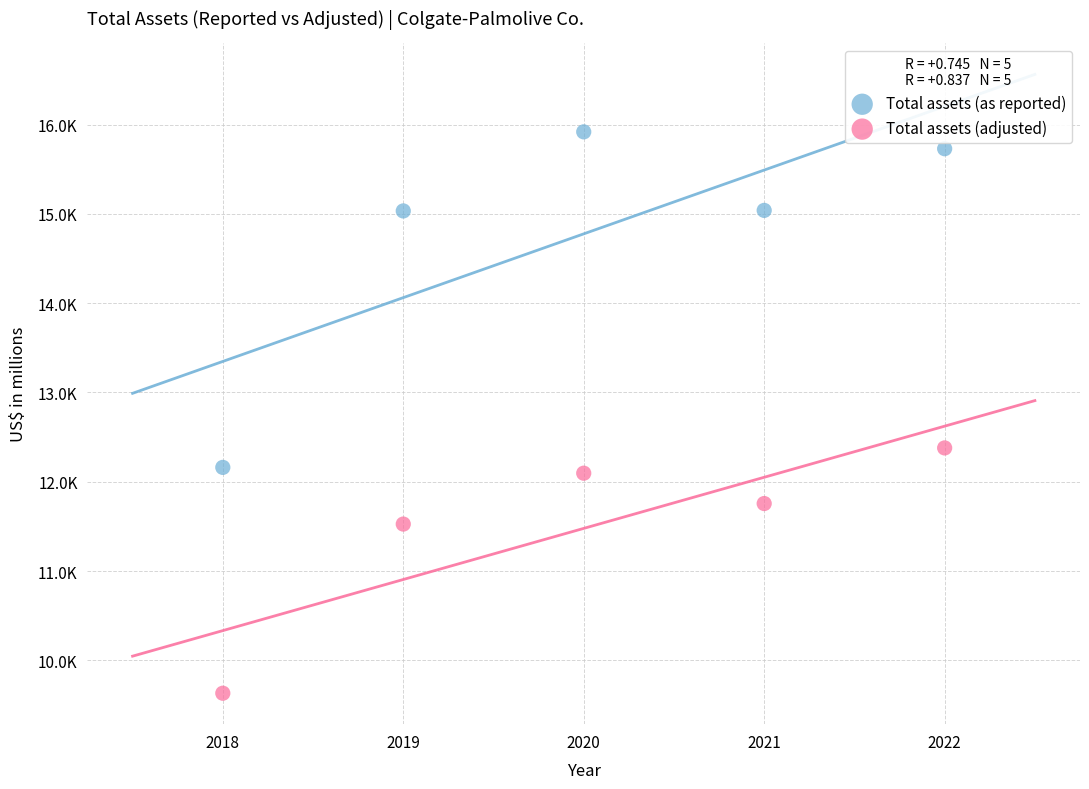

Which series has the widest spread of Y values?

Total assets (as reported)